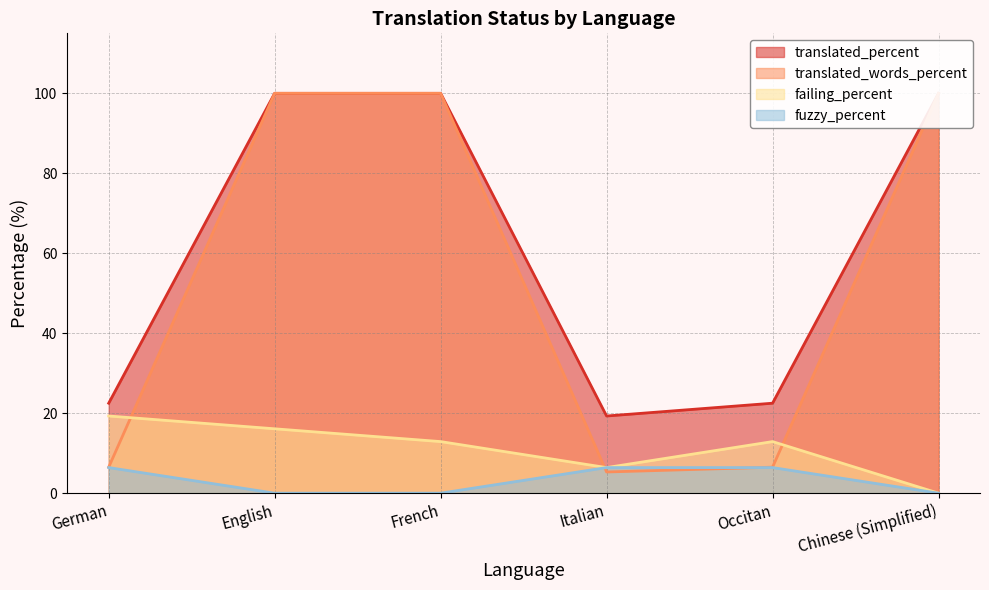

Where is translated_words_percent nearest to the value 52?

German